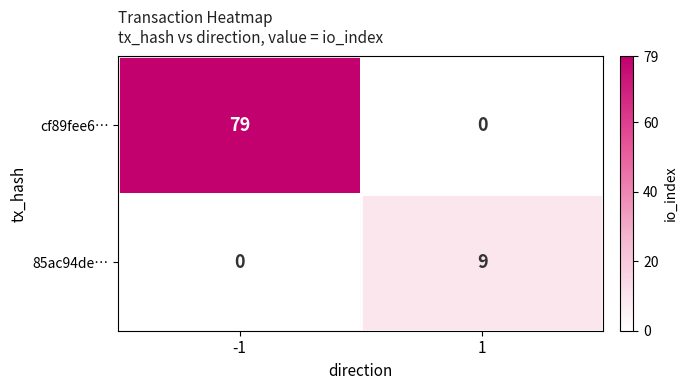

What is the sum of the 85ac94de… values at -1 and 1?

9